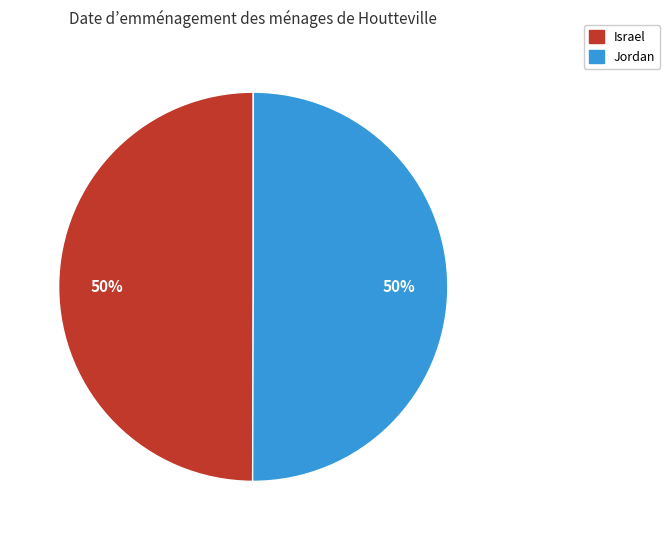

What is the ratio of the value at Jordan to the value at Israel?

1.0